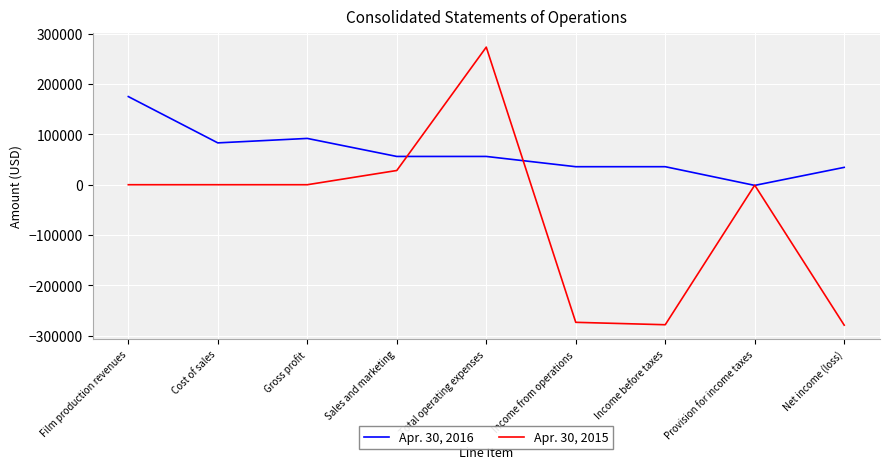

At which label does Apr. 30, 2016 reach its minimum?

Provision for income taxes